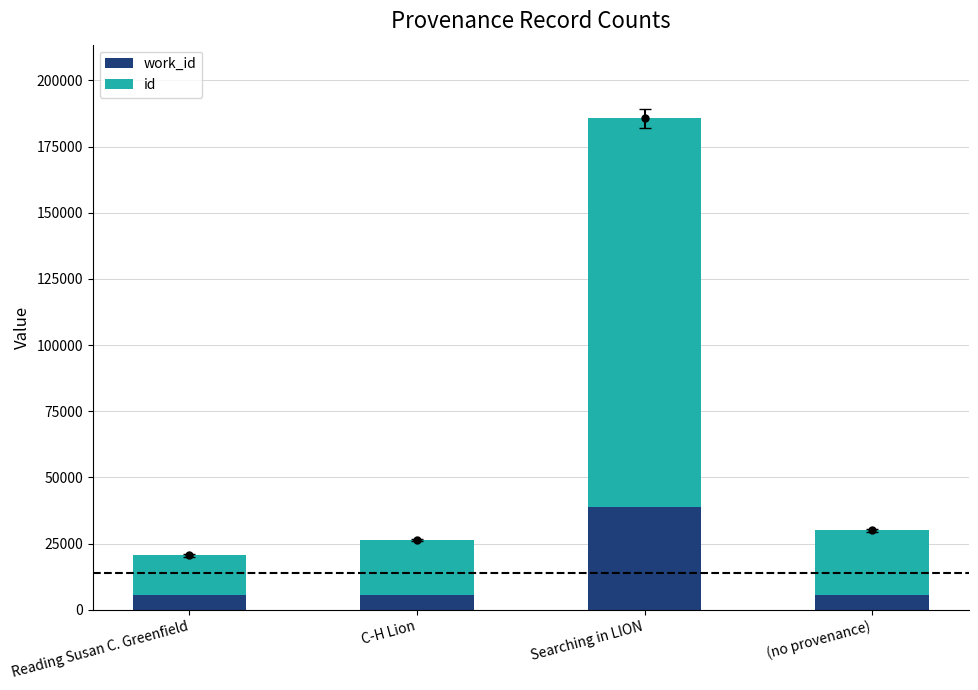

List the series in order of their peak value, lowest first.

work_id, id